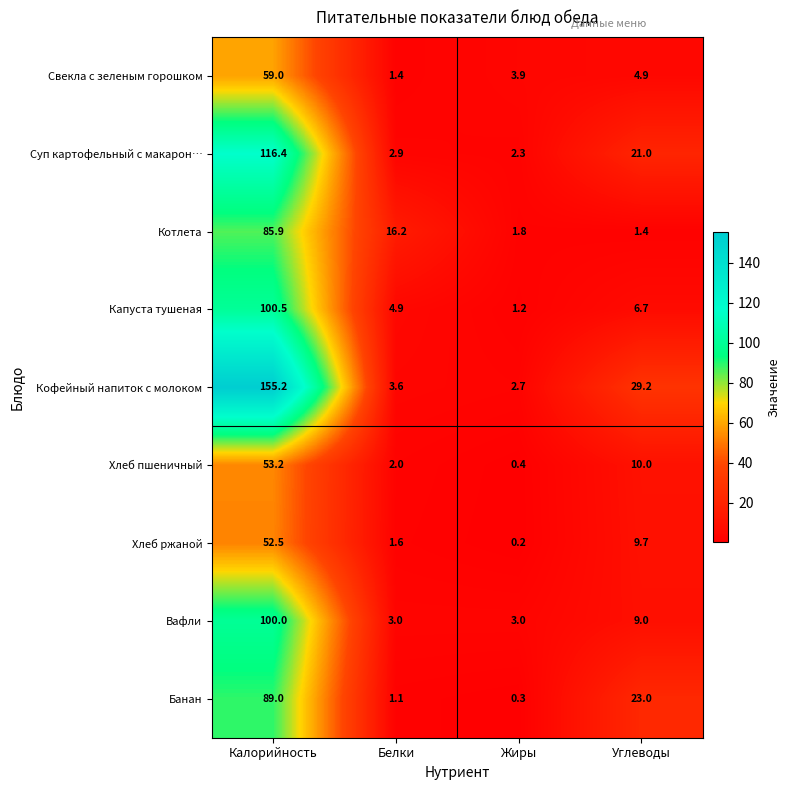

Is it true that Свекла с зеленым горошком equals 2.6 at Жиры?

False